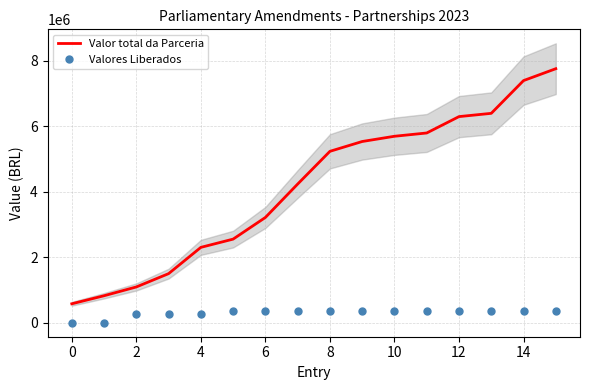

Where is Valores Liberados nearest to the value 179400?

2